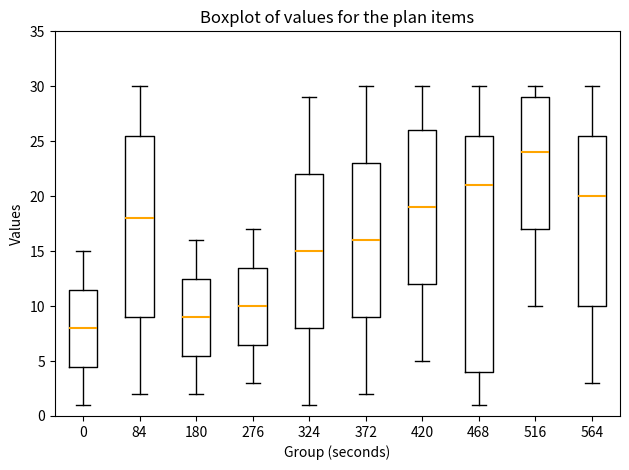

Which box has the lowest median line?

0